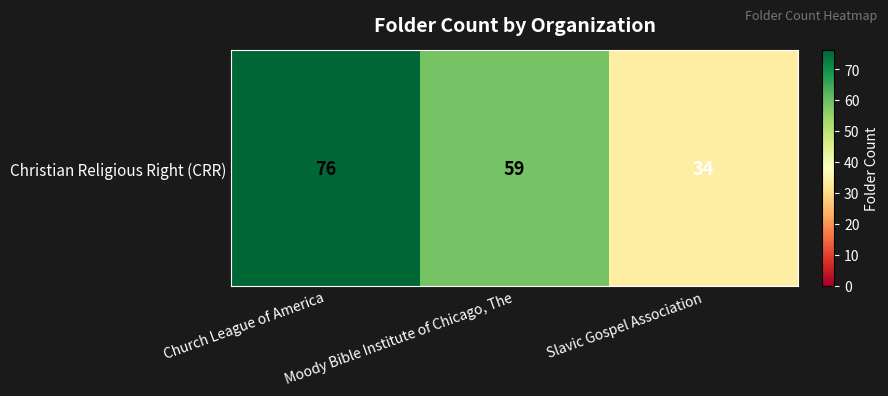

At which category does the chart reach its minimum across all series?

Slavic Gospel Association